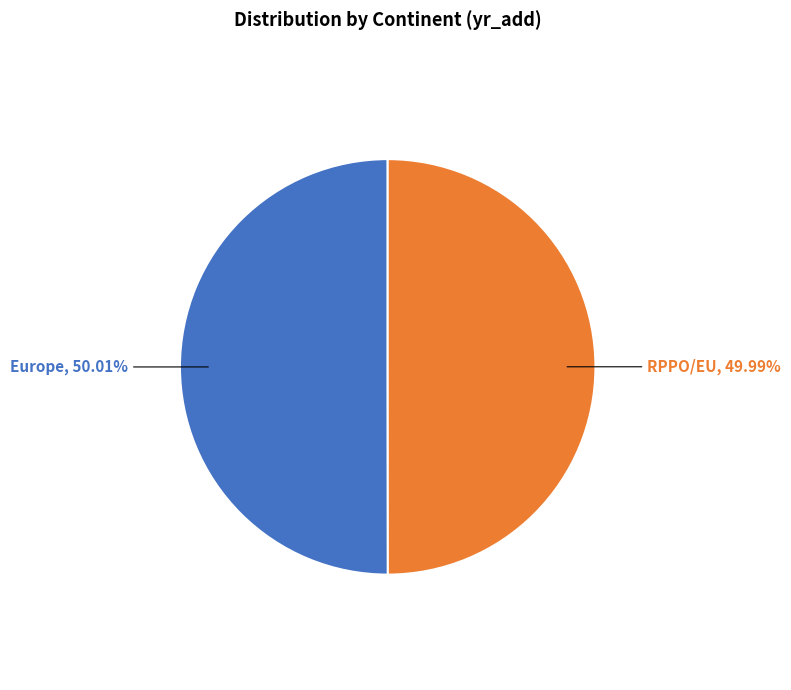

What is the majority slice?

Europe